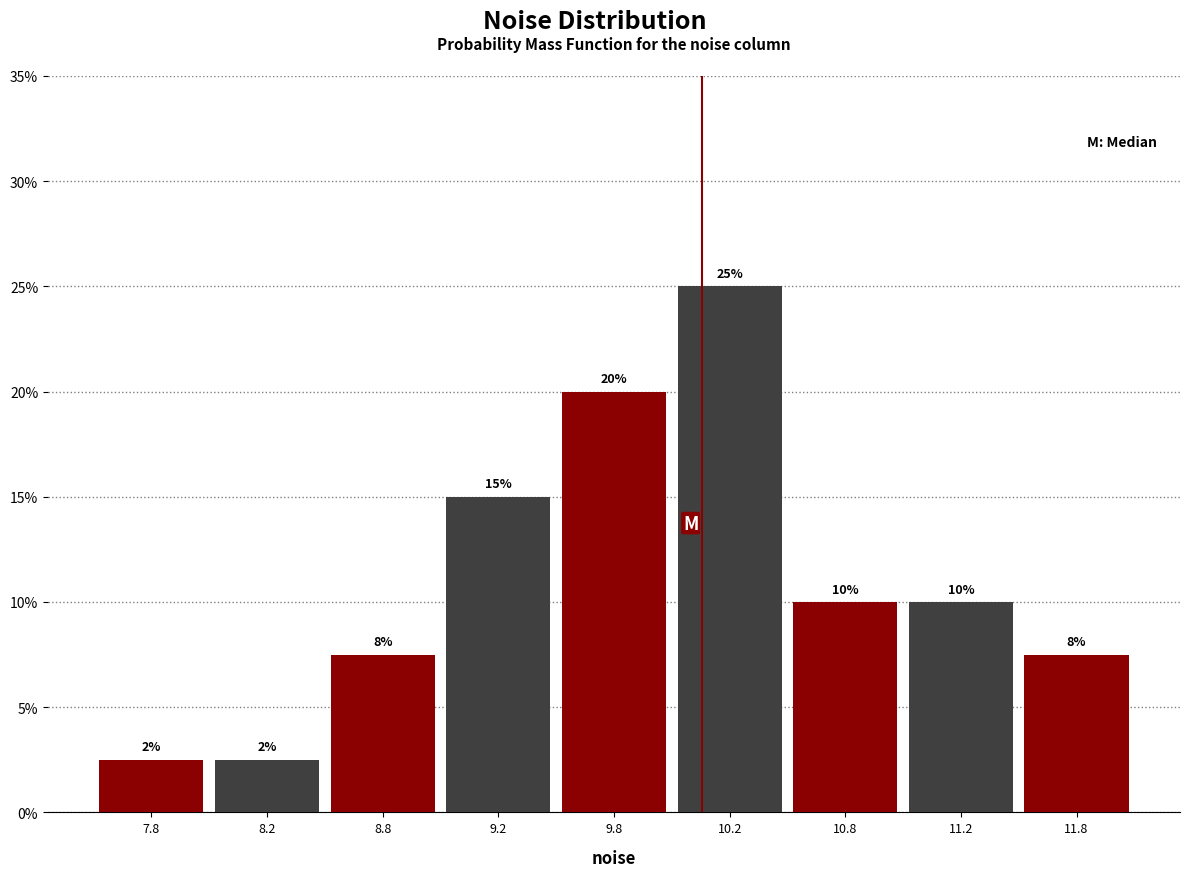

What is the sum of all values?

100.0